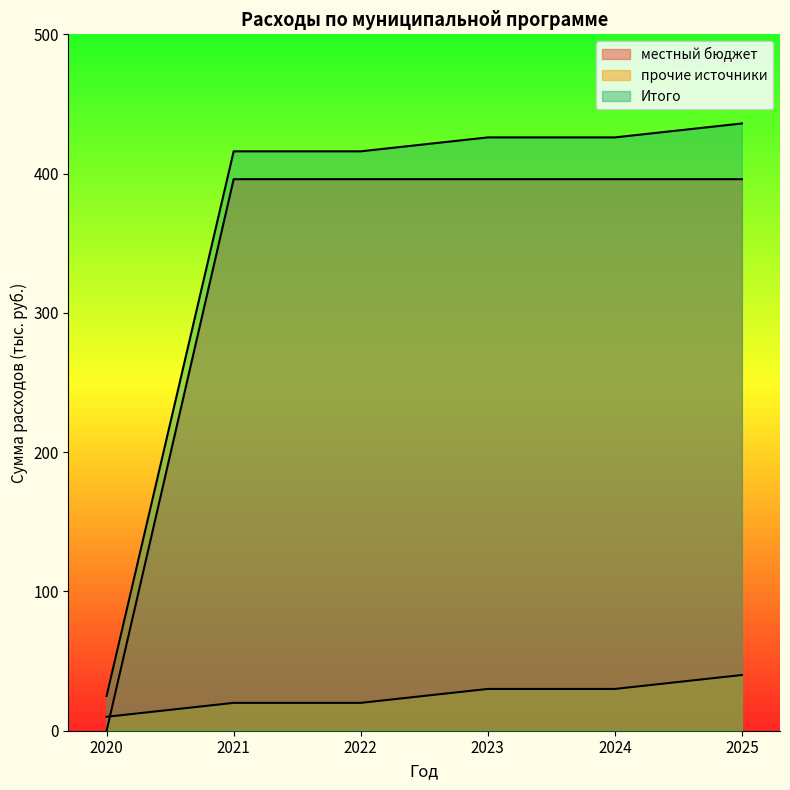

Does the chart display data point markers on the line(s)?

No